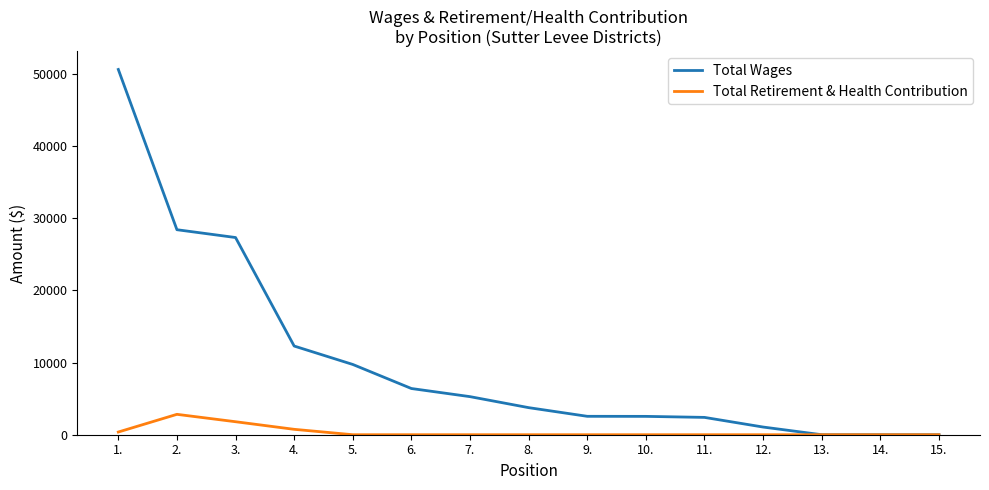

Which category has the highest value in the Total Wages series?

1.